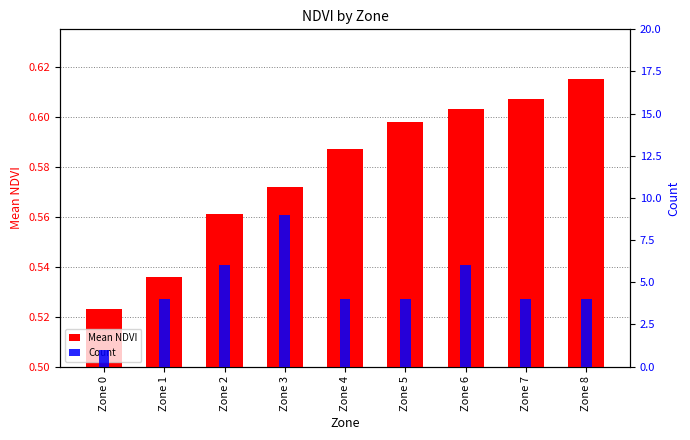

At which category does the chart reach its minimum across all series?

Zone 0